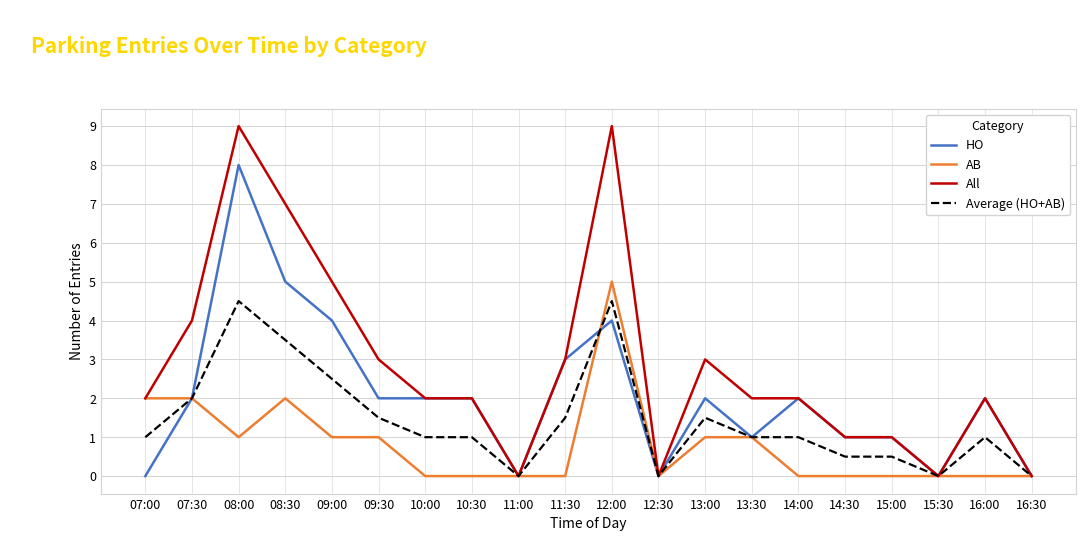

How many Average (HO+AB) values are between 0 and 2?

16